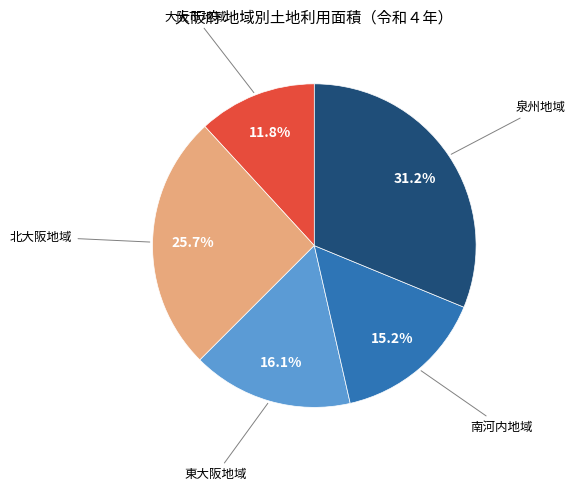

Is there a majority slice in this chart?

No